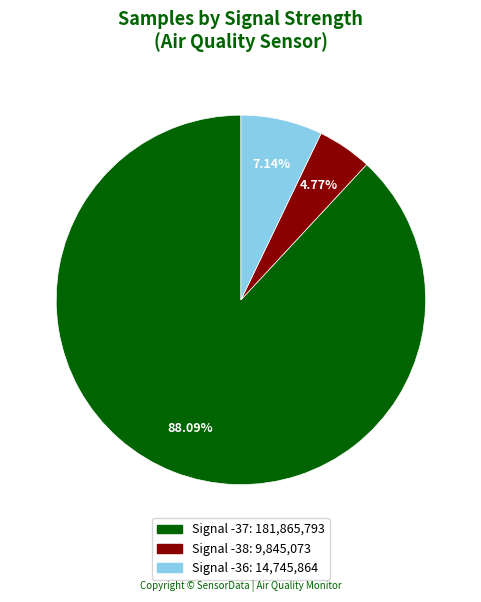

Does any single category account for the majority?

Yes